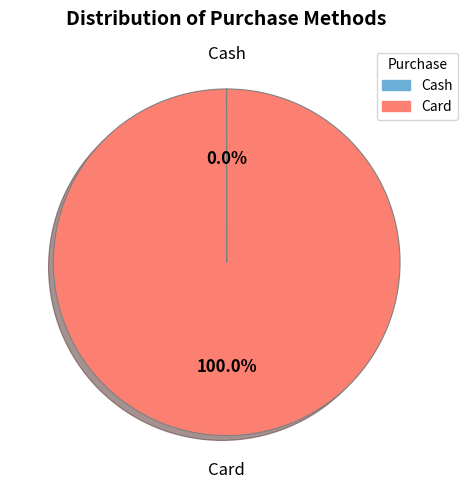

Does Card represent more than half of the total?

Yes